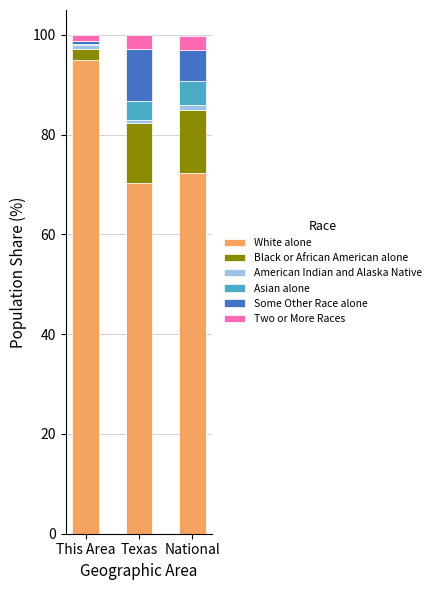

True or false: White alone has a value of 132.7 at This Area.

False